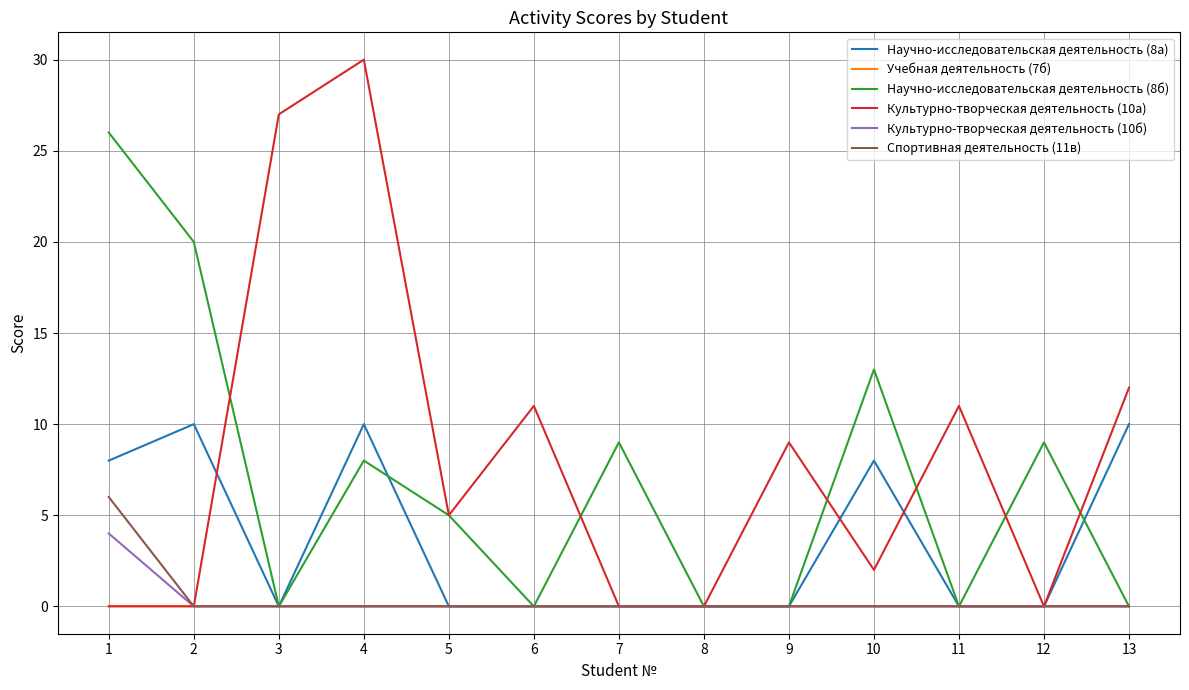

Reading right to left, list all the values displayed in this chart.

Научно-исследовательская деятельность (8а): 10	0	0	8	0	0	0	0	0	10	0	10	8
Учебная деятельность (7б): 0	0	0	0	0	0	0	0	0	0	0	0	0
Научно-исследовательская деятельность (8б): 0	9	0	13	0	0	9	0	5	8	0	20	26
Культурно-творческая деятельность (10а): 12	0	11	2	9	0	0	11	5	30	27	0	0
Культурно-творческая деятельность (10б): 0	0	0	0	0	0	0	0	0	0	0	0	4
Спортивная деятельность (11в): 0	0	0	0	0	0	0	0	0	0	0	0	6